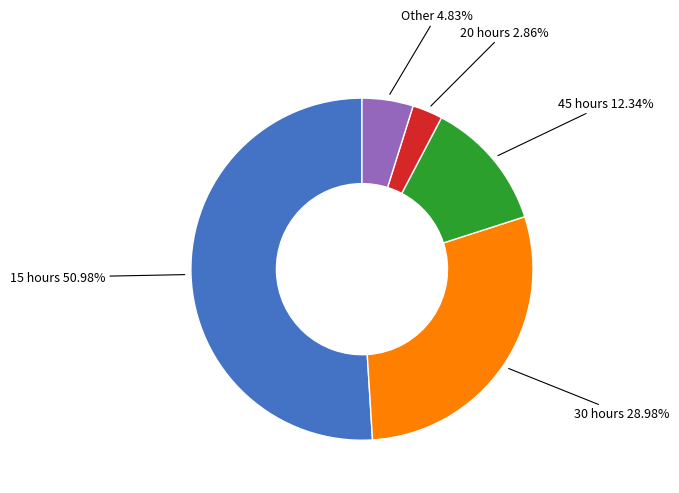

To the nearest percent, what is the combined percentage of 45 hours and 20 hours?

15%